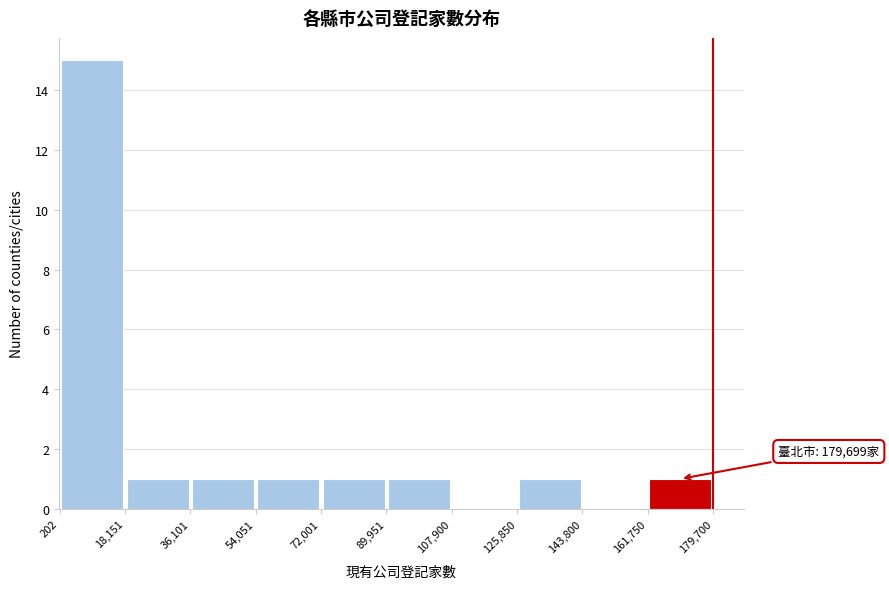

Which range on the x-axis has the tallest bar?

202 to 18,151